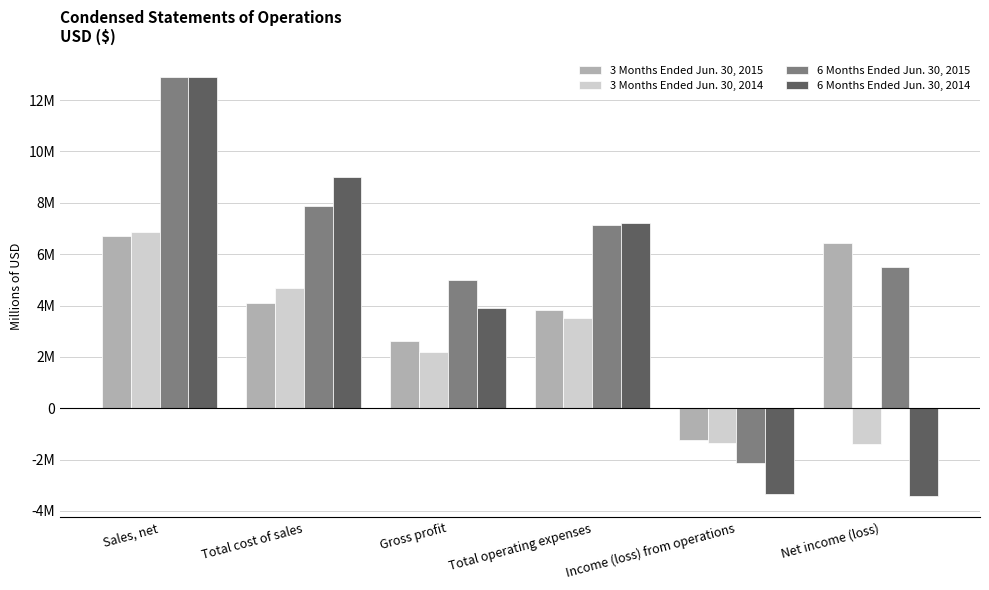

List the labels in order of 6 Months Ended Jun. 30, 2014 value, smallest first.

Net income (loss), Income (loss) from operations, Gross profit, Total operating expenses, Total cost of sales, Sales, net